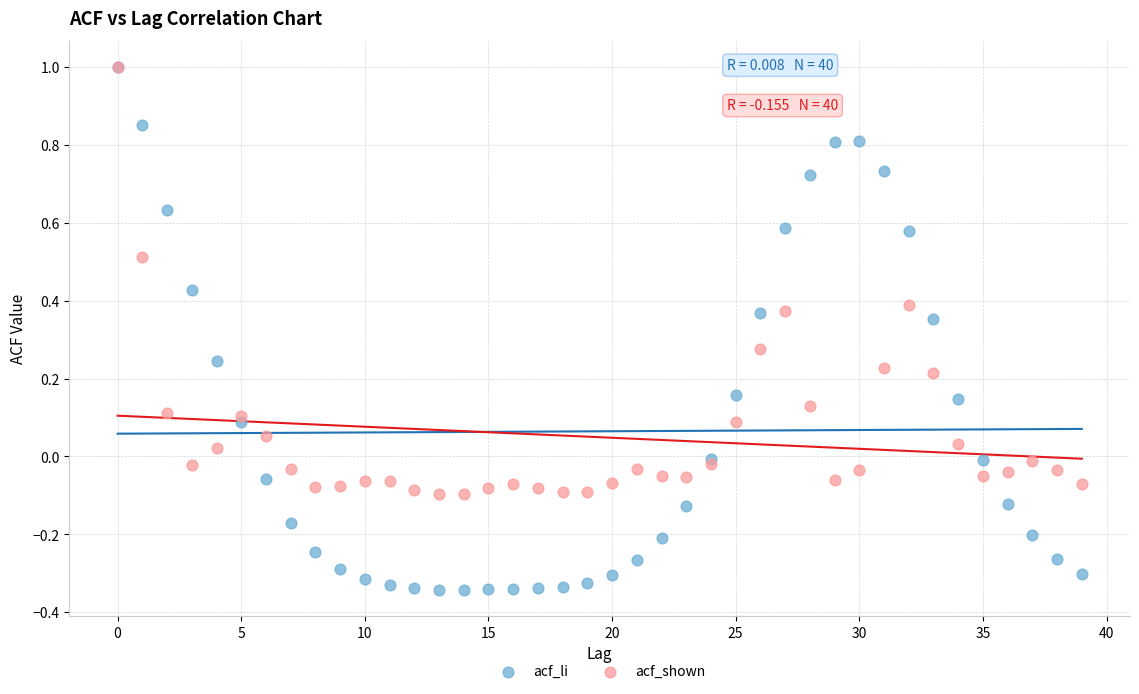

Which series contains the lowest Y value?

acf_li